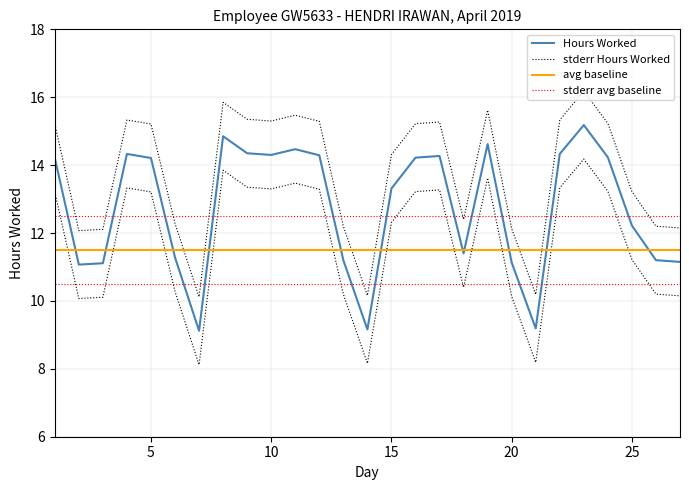

Which has a higher value, 25 or 17?

17